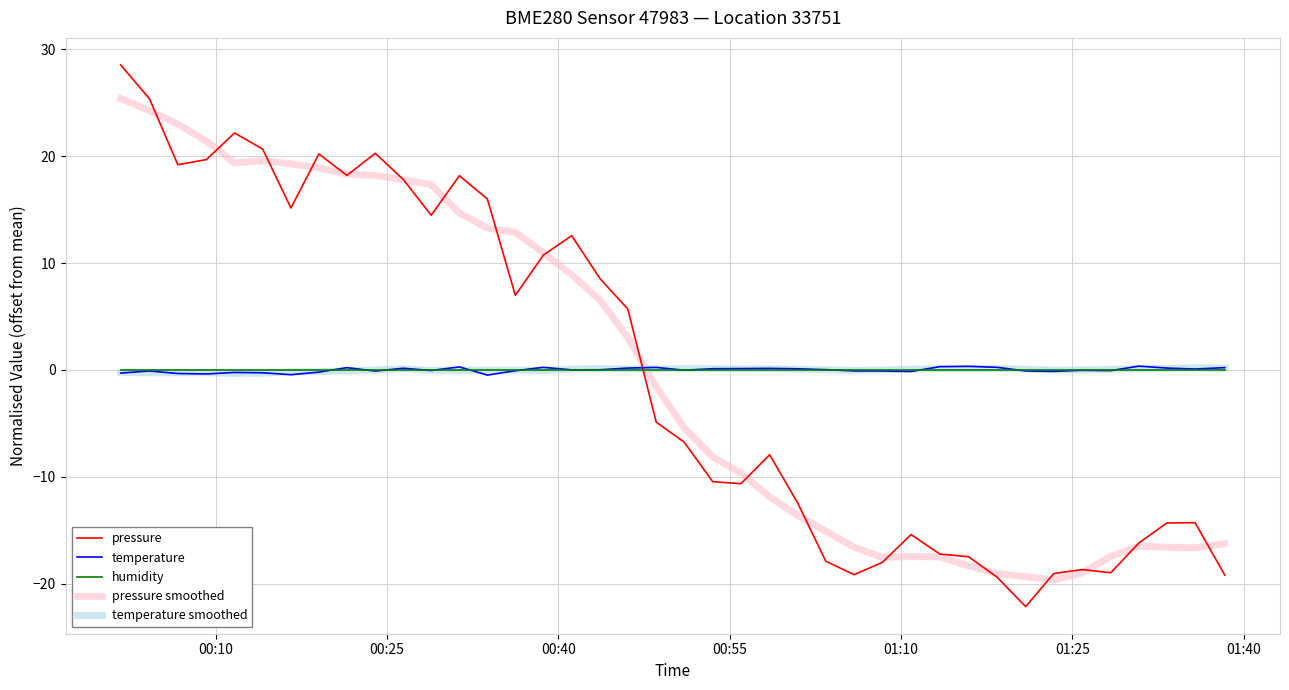

What is the minimum value shown in the chart?

-22.1